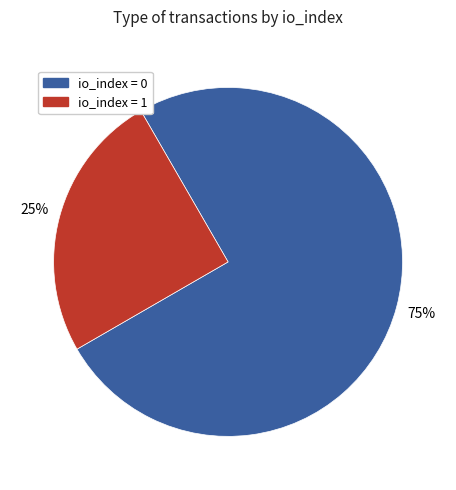

Count the number of slices in the pie.

2